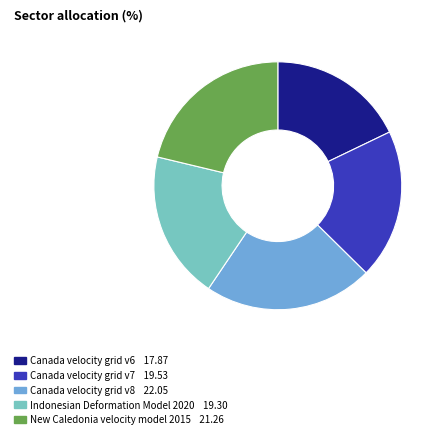

Is there a majority slice in this chart?

No